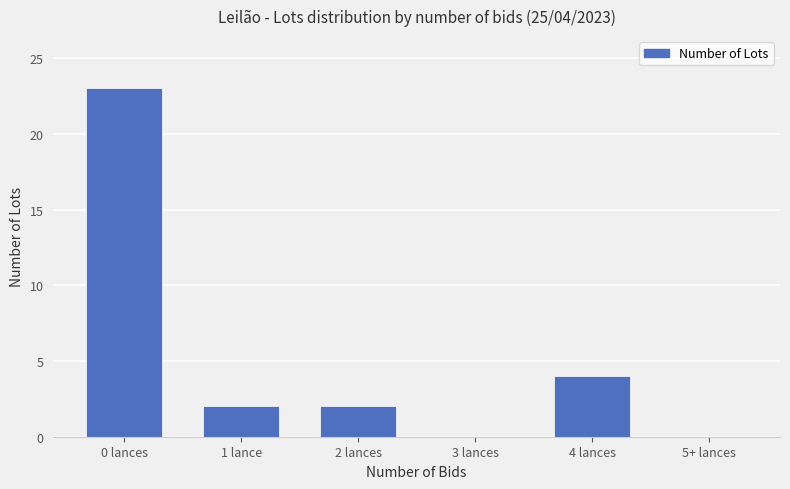

Reading right to left, what are all the values shown in this chart?

0	4	0	2	2	23